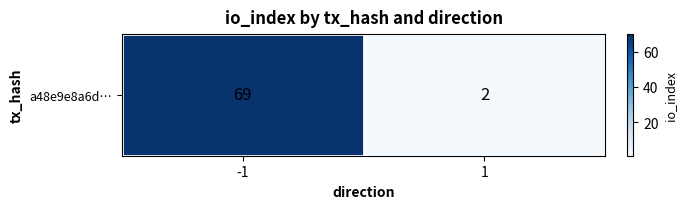

What is the minimum value shown in the chart?

2